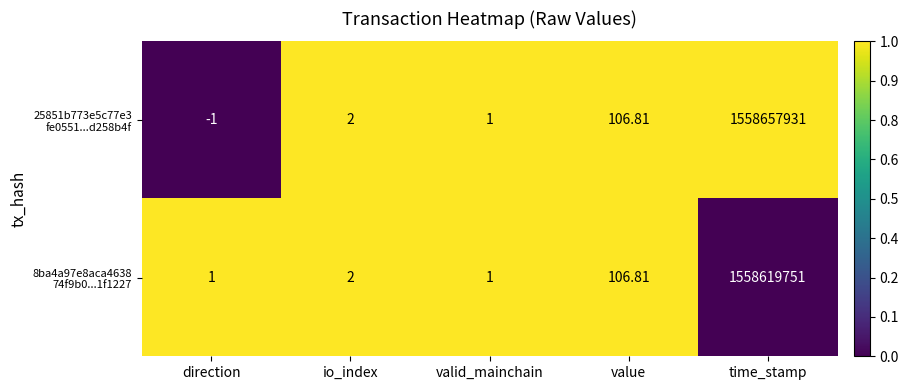

At which category is the sum across all series the highest?

time_stamp